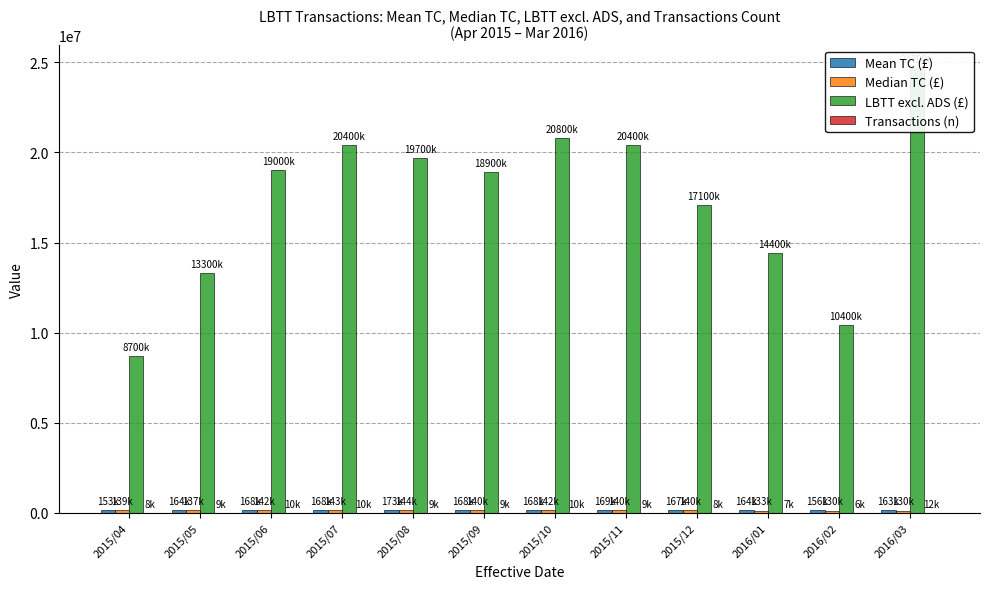

Count the number of categories in the chart.

12